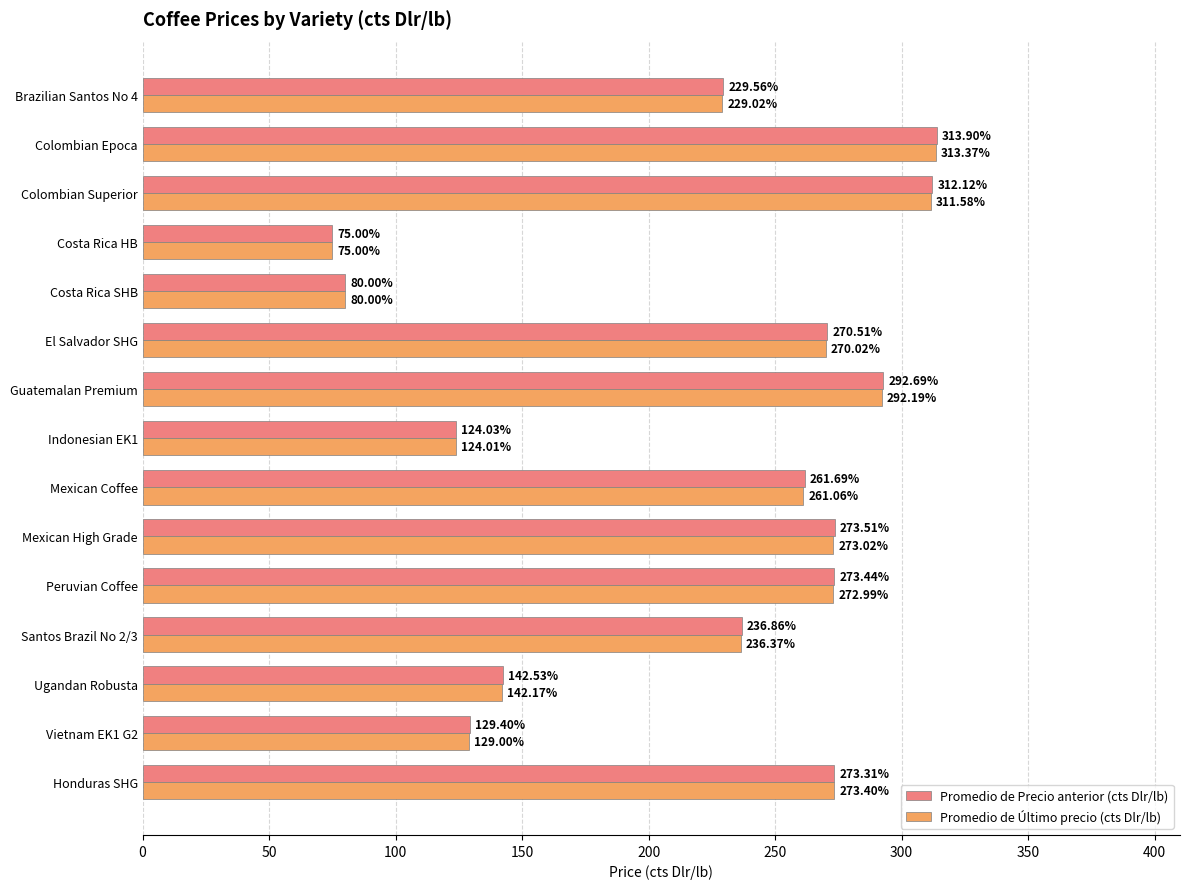

Which category has the highest value in the Promedio de Precio anterior (cts Dlr/lb) series?

Colombian Epoca